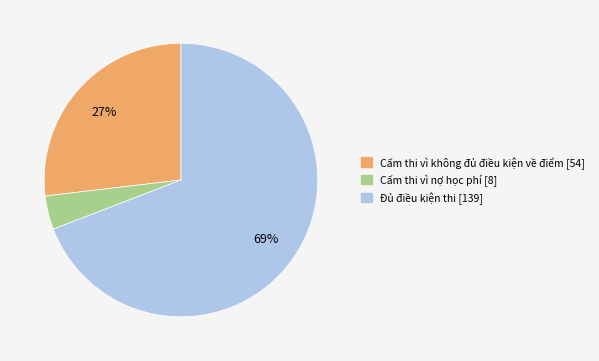

Which category has the biggest portion of the pie?

Đủ điều kiện thi